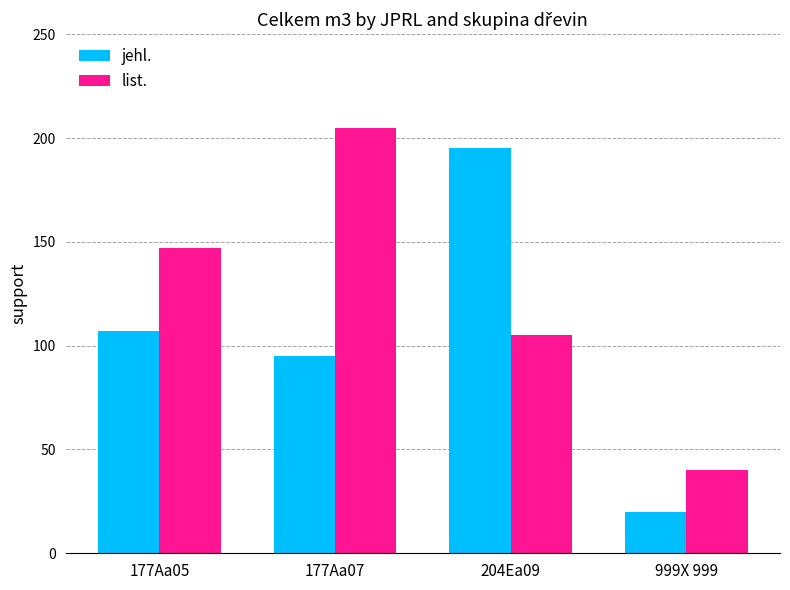

Rank the series by their average value, from lowest to highest.

jehl., list.